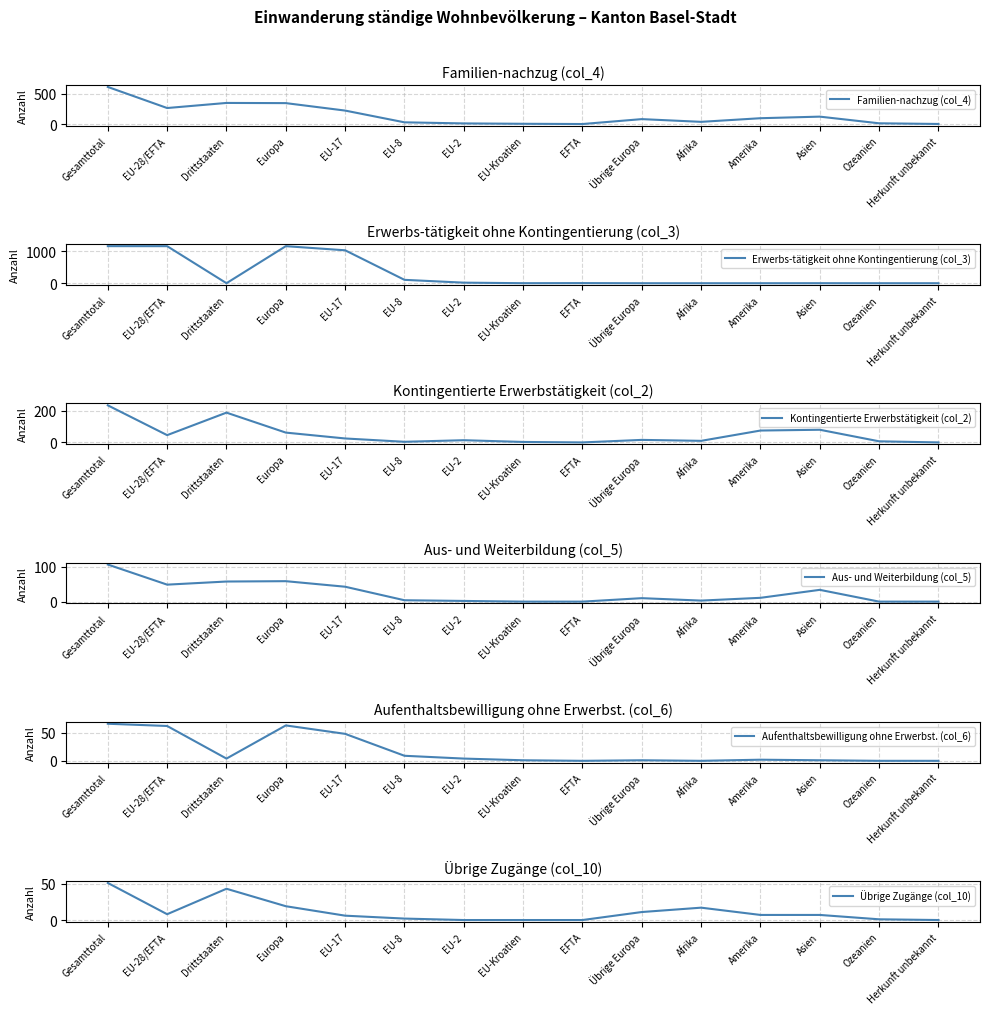

Read the Familien-nachzug (col_4) value at Europa, to the nearest 50.

350